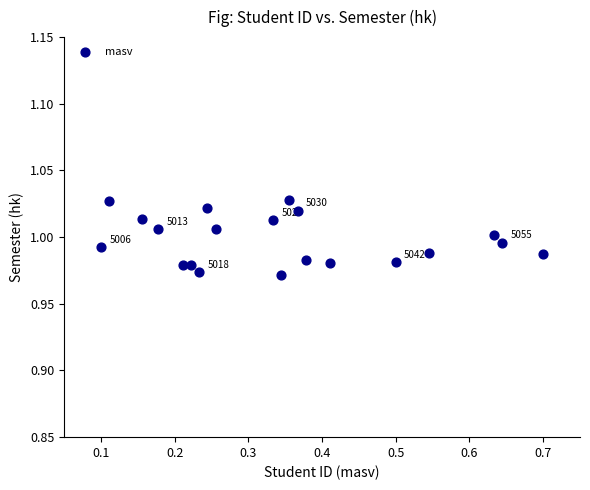

What is the range of X values (max minus min)?

0.6